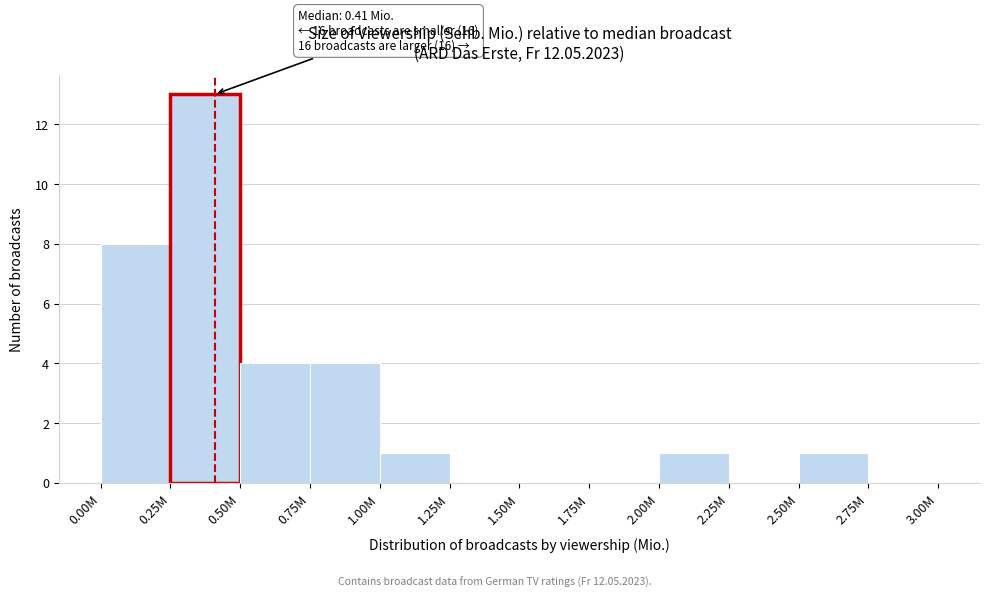

Reading left to right, transcribe all the data shown in this chart.

0.00M=8	0.25M=13	0.50M=4	0.75M=4	1.00M=1	1.25M=0	1.50M=0	1.75M=0	2.00M=1	2.25M=0	2.50M=1	2.75M=0